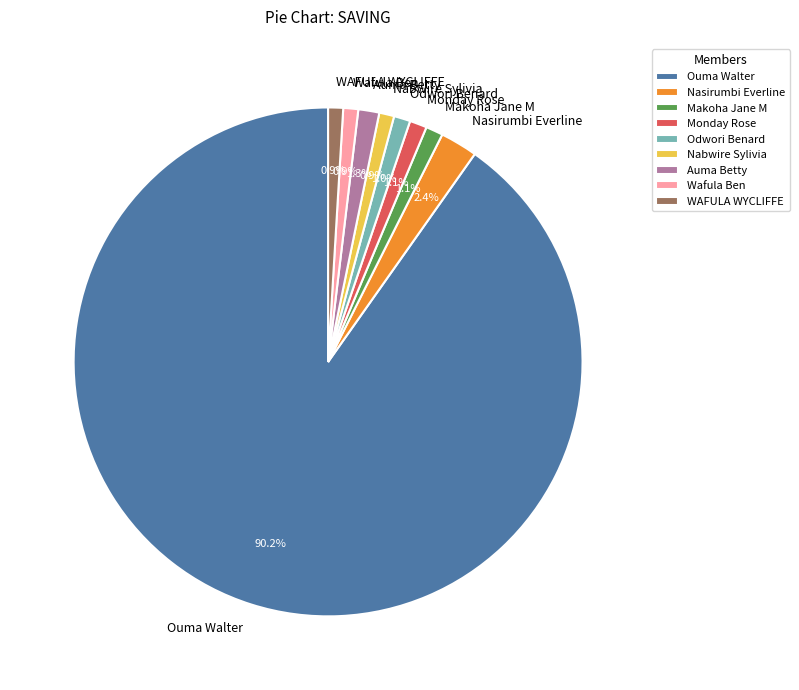

Between Ouma Walter and Nabwire Sylivia, which is larger?

Ouma Walter